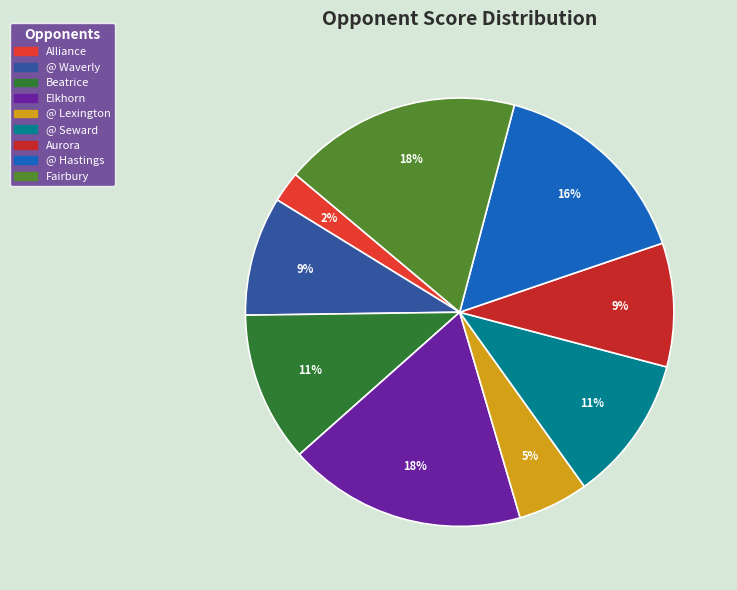

To the nearest percent, what is the average slice percentage?

11%